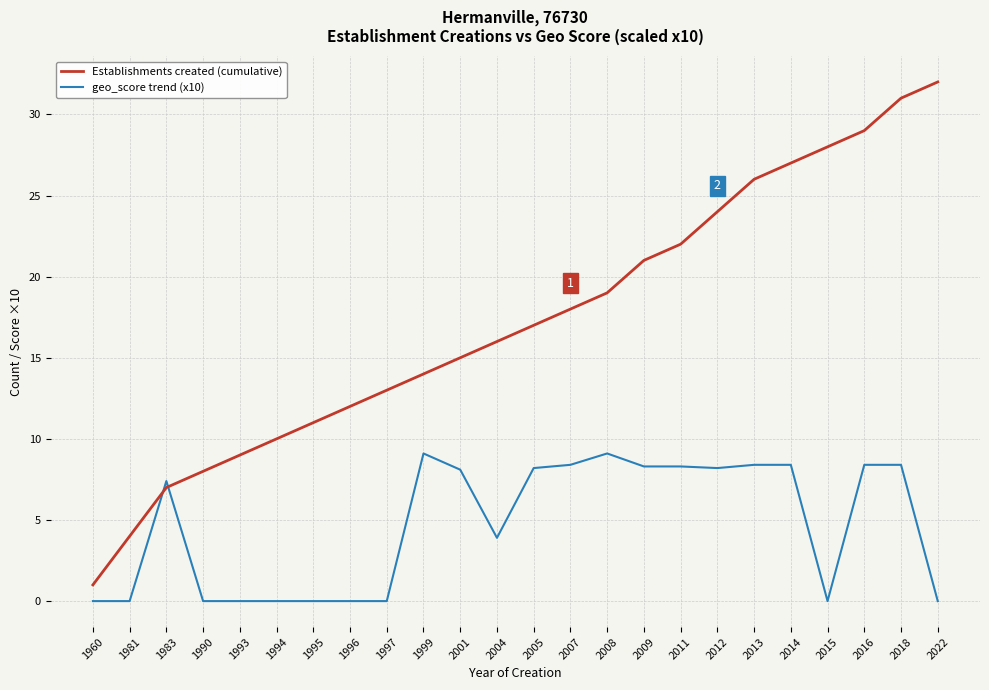

Does the chart have visible grid lines?

Yes